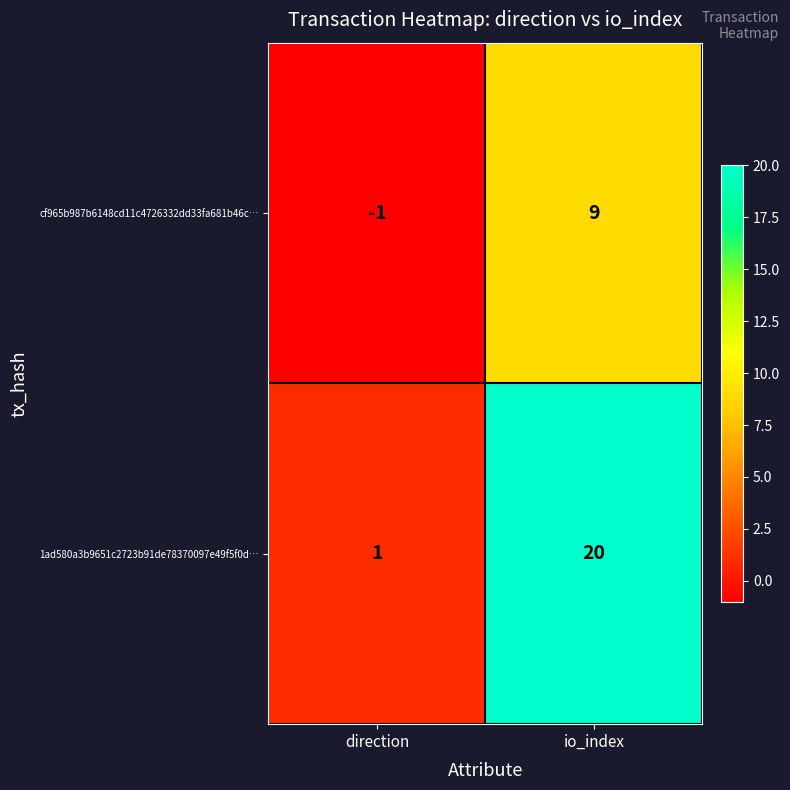

List the series in order of their overall mean, highest first.

1ad580a3b9651c2723b91de78370097e49f5f0d…, cf965b987b6148cd11c4726332dd33fa681b46c…